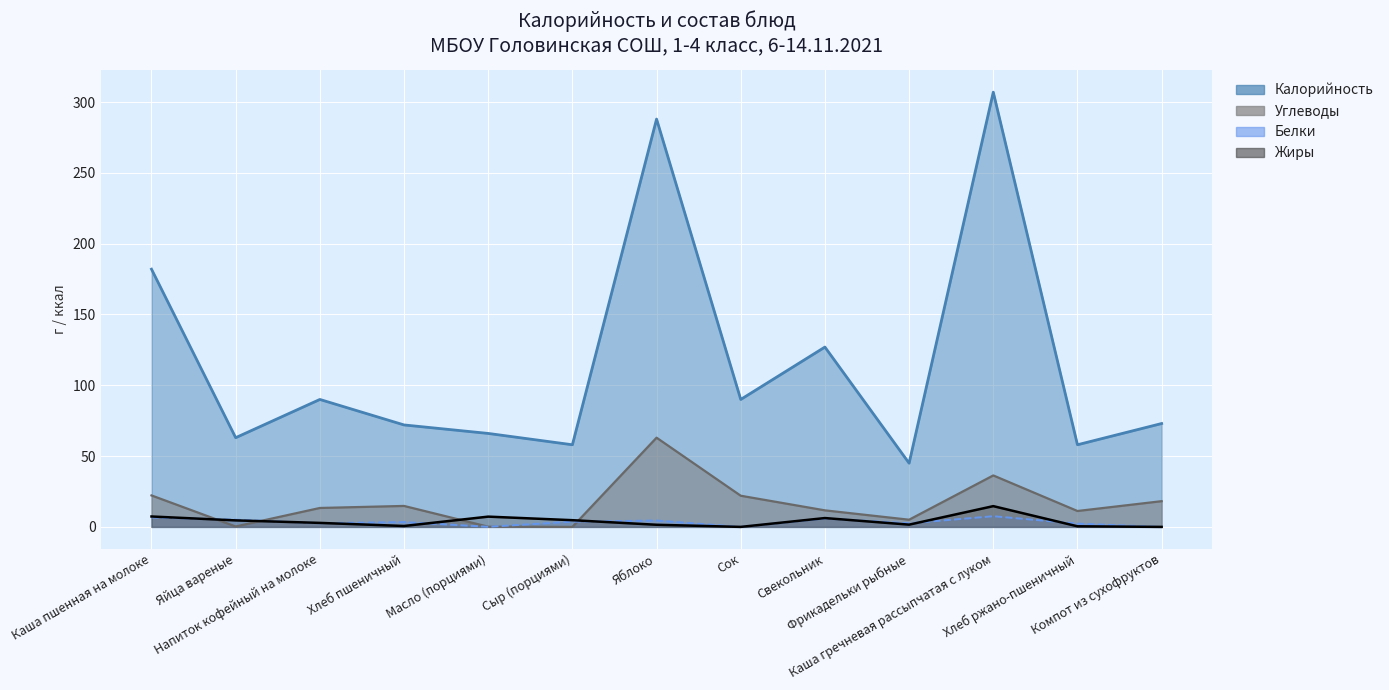

At which label does Белки reach its minimum?

Сок